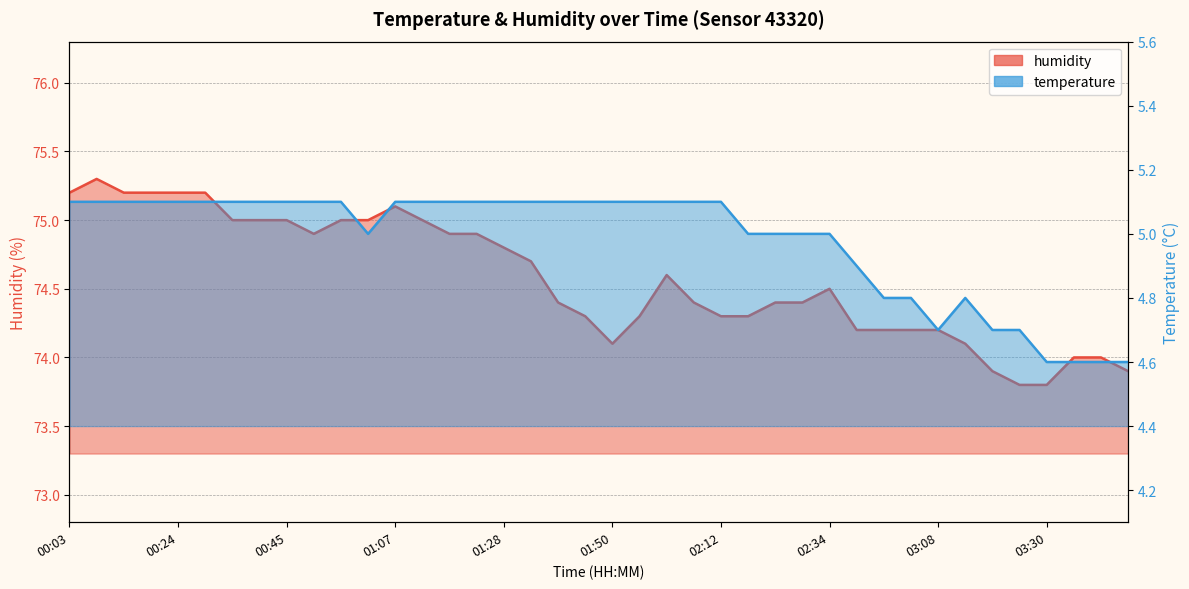

How many series are shown in this chart?

2